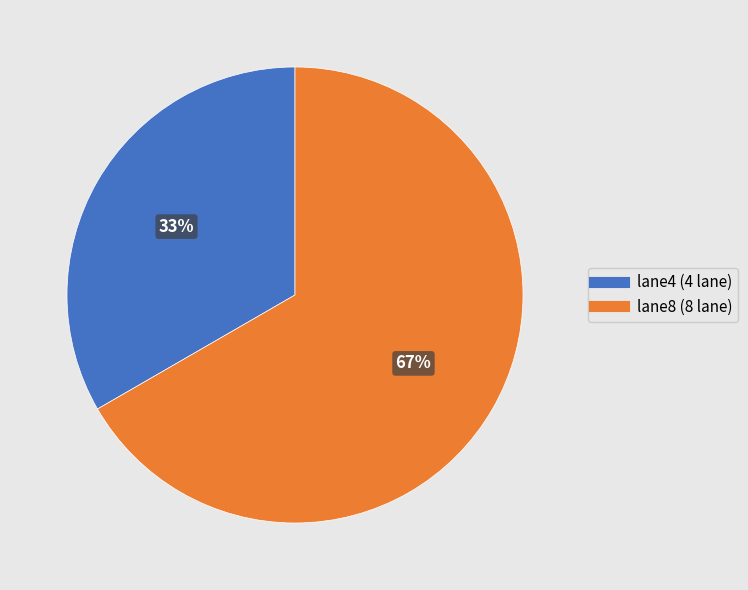

Combined, do lane8 and lane4 account for over 50%?

Yes